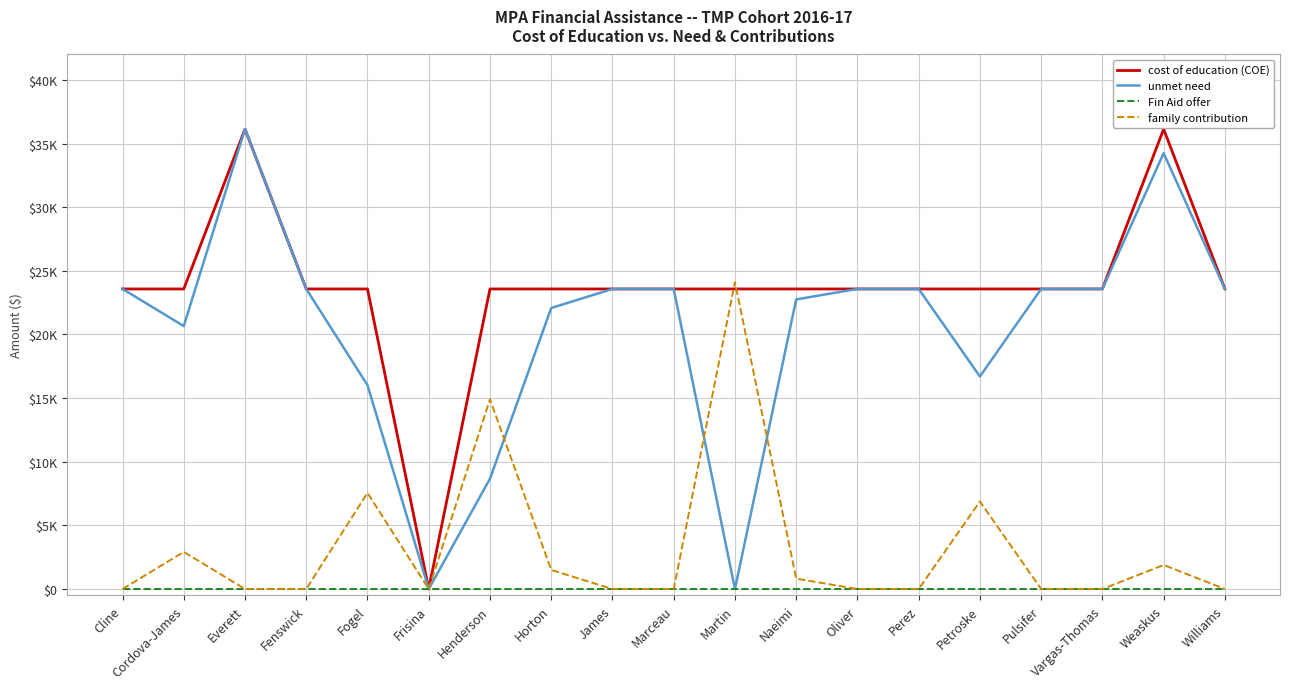

What is the spread (max minus min) of values at Weaskus?

36135